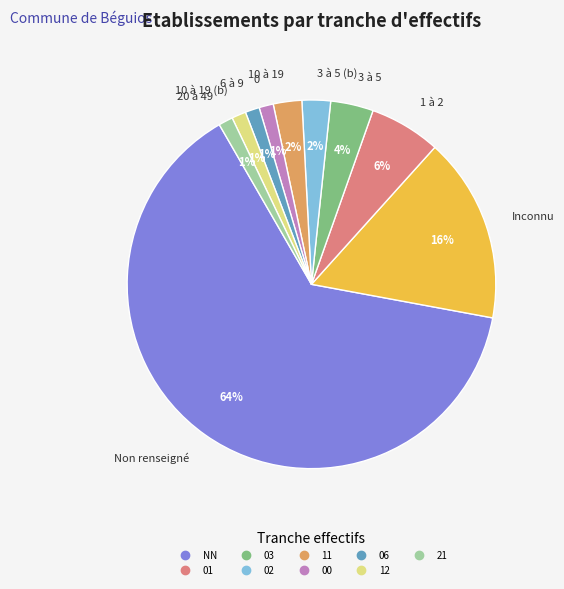

Is there a majority slice in this chart?

Yes